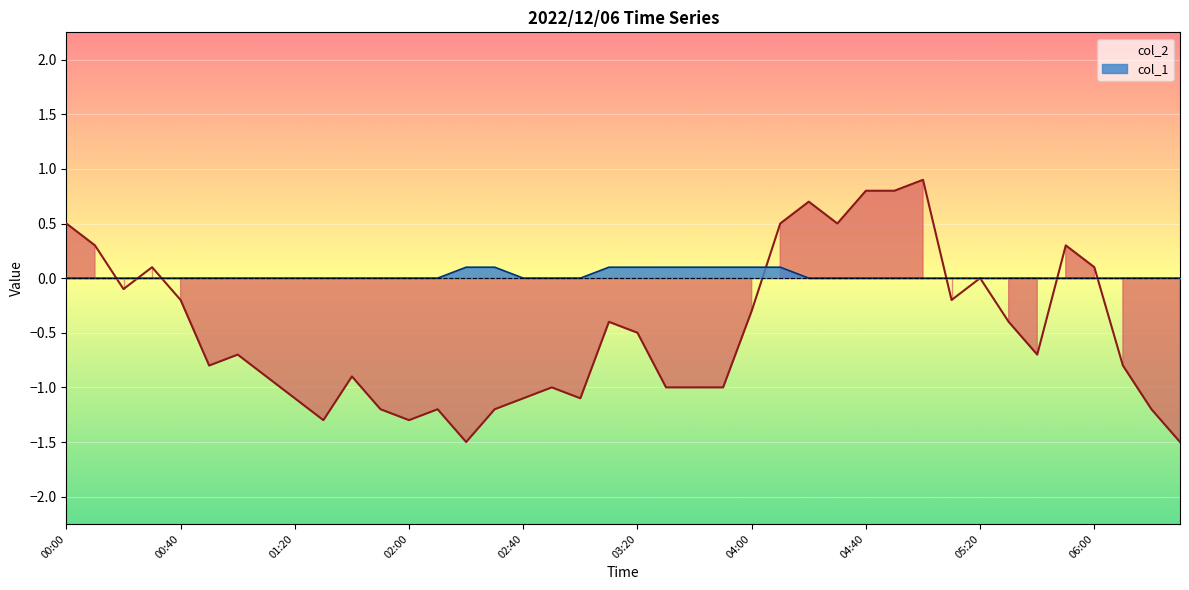

What are all the series names shown in the legend?

col_1, col_2